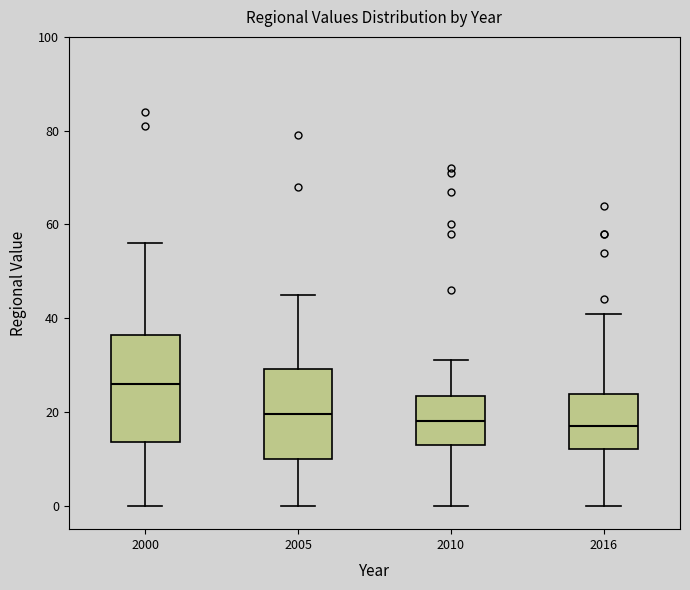

Comparing the boxes themselves (not the whiskers), which one is the tallest?

2000